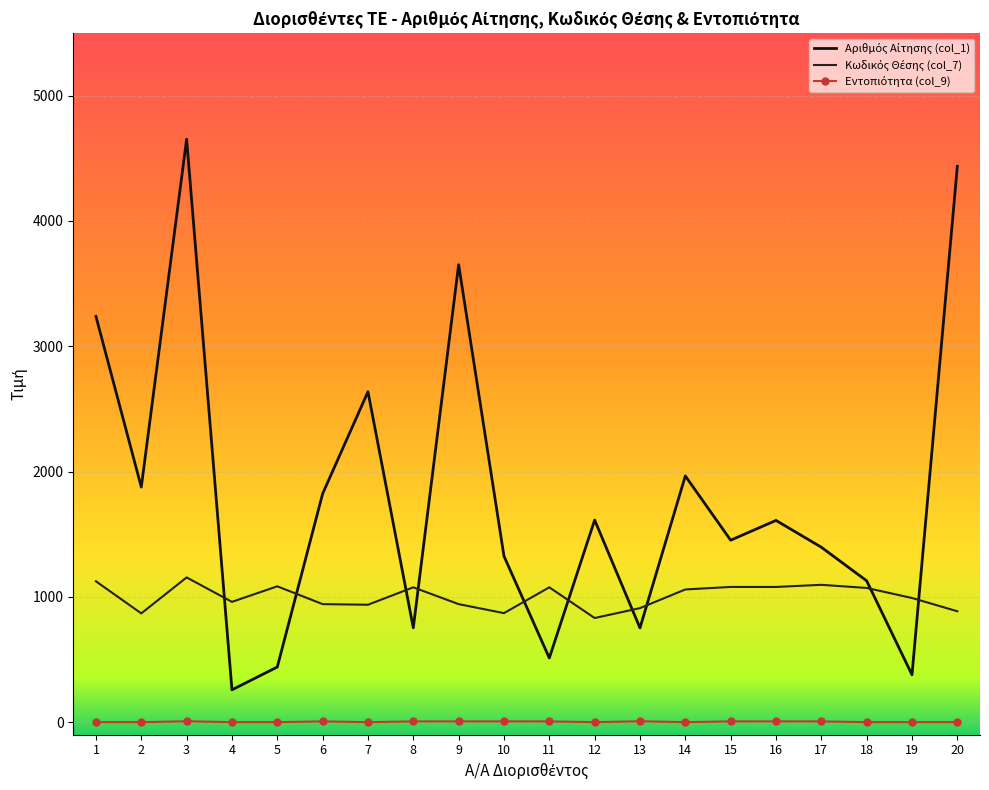

Which has a higher value, 6 or 8?

6